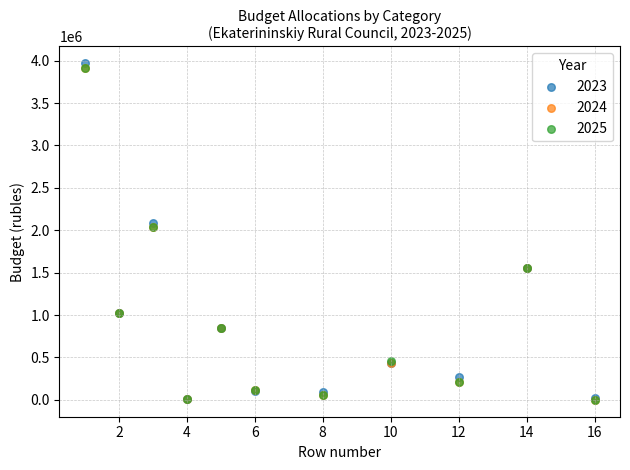

What are all the series names shown in the legend?

2023, 2024, 2025